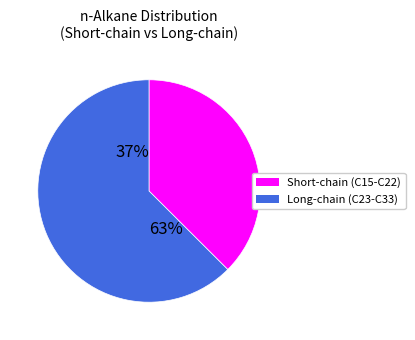

Do Short-chain (C15-C22) and 4 together represent more than half of the pie?

No